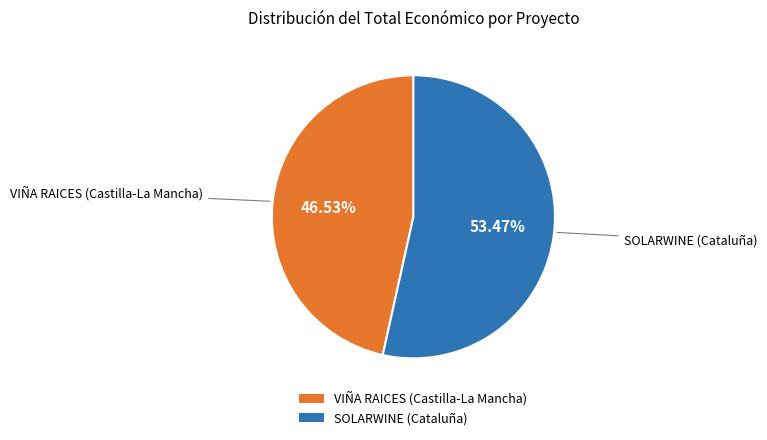

Which category has the biggest portion of the pie?

SOLARWINE (Cataluña)